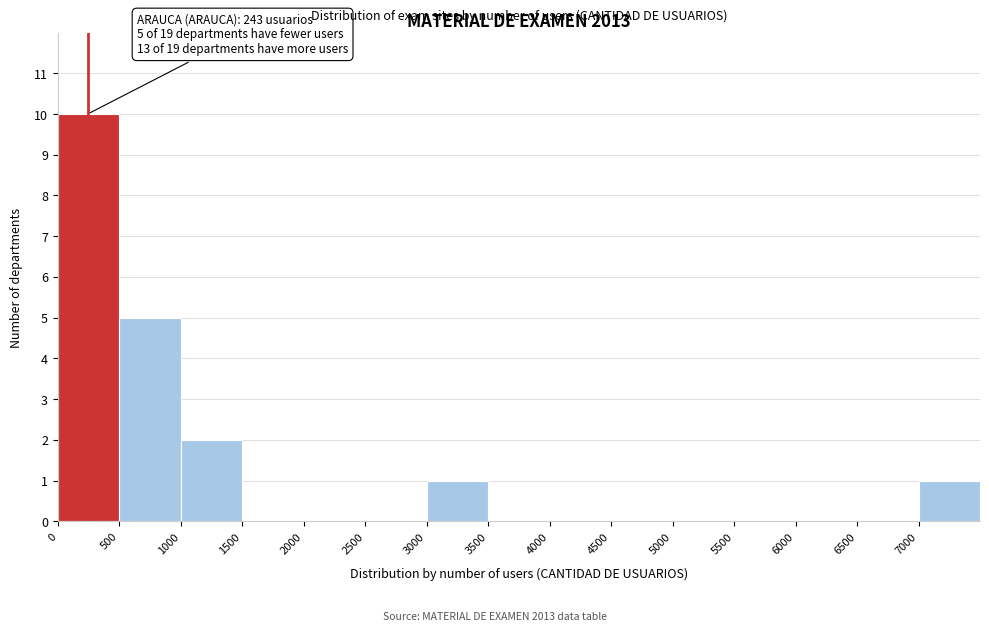

Over which range of the x-axis is the bar tallest?

0 to 500